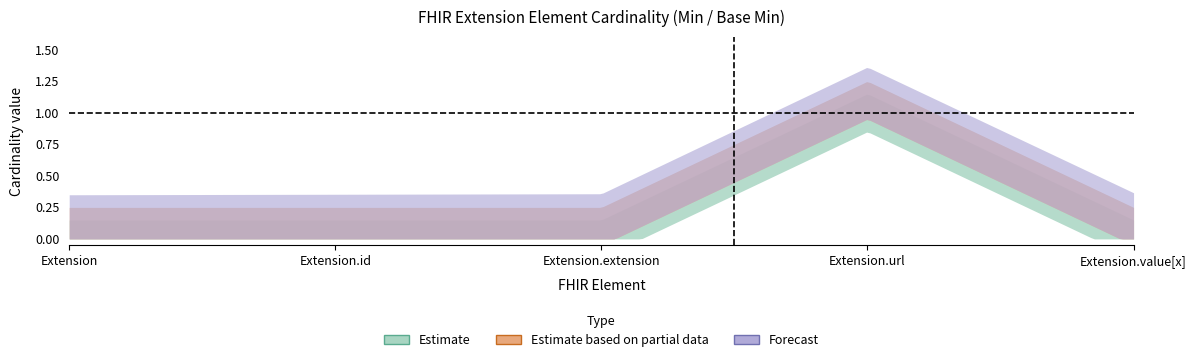

Count the Min values in the range 0 to 1.

5